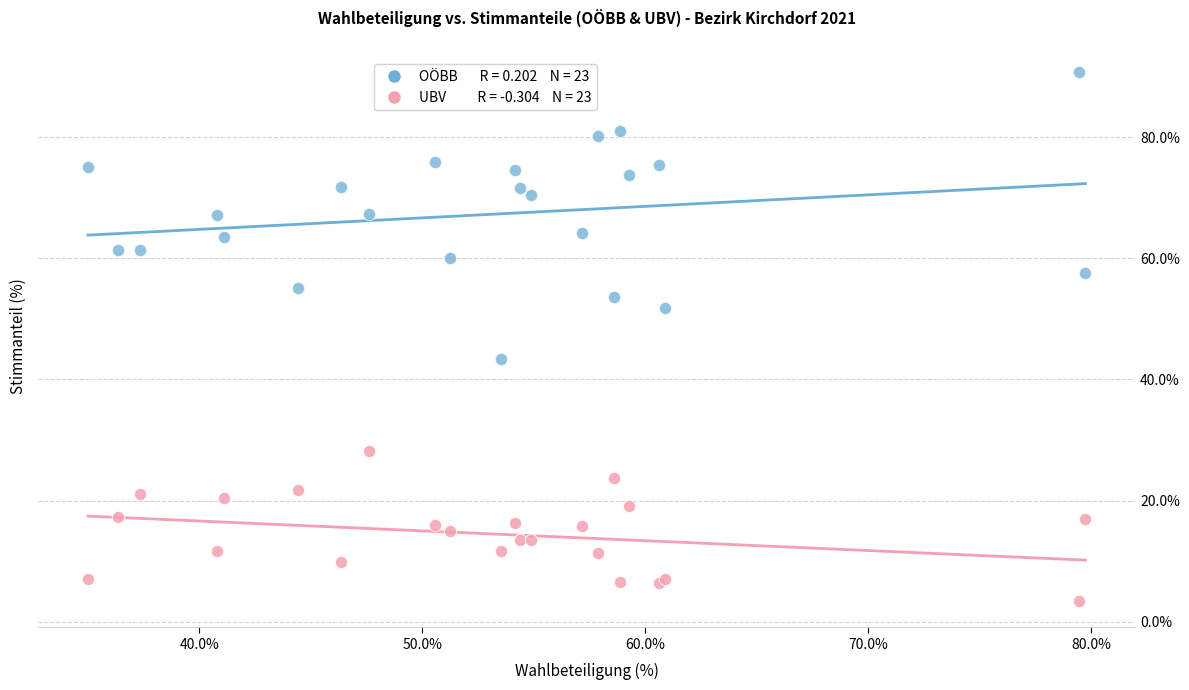

Across all series, what Y value is closest to 47?

43.4